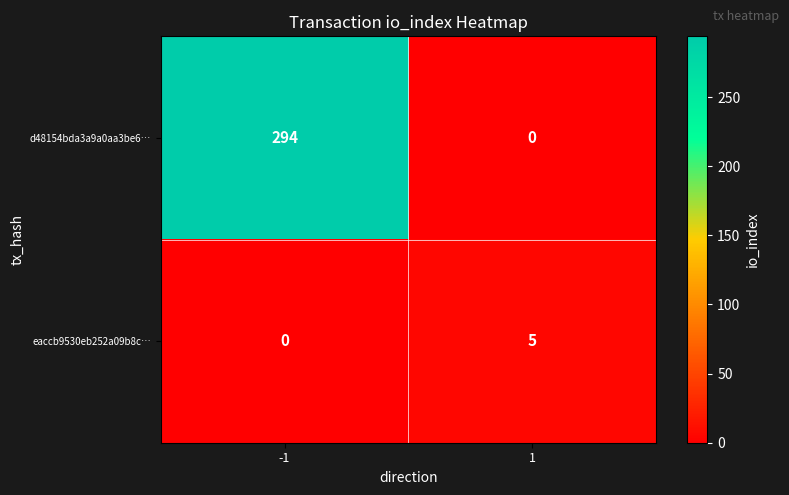

What is the maximum value for eaccb9530eb252a09b8c…?

5